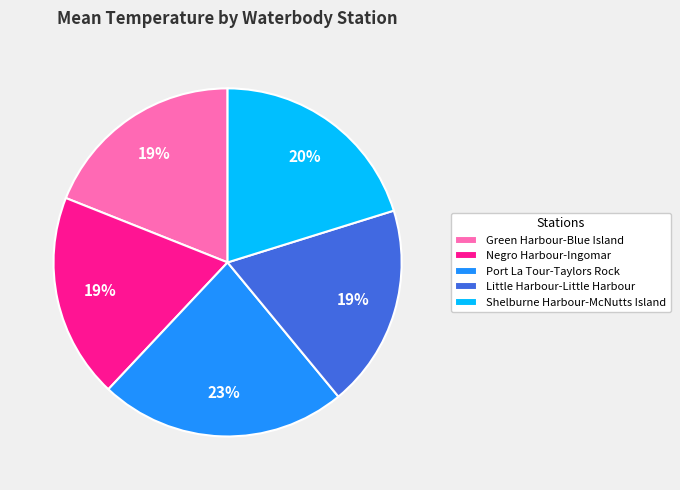

Is Negro Harbour-Ingomar the majority of the pie?

No